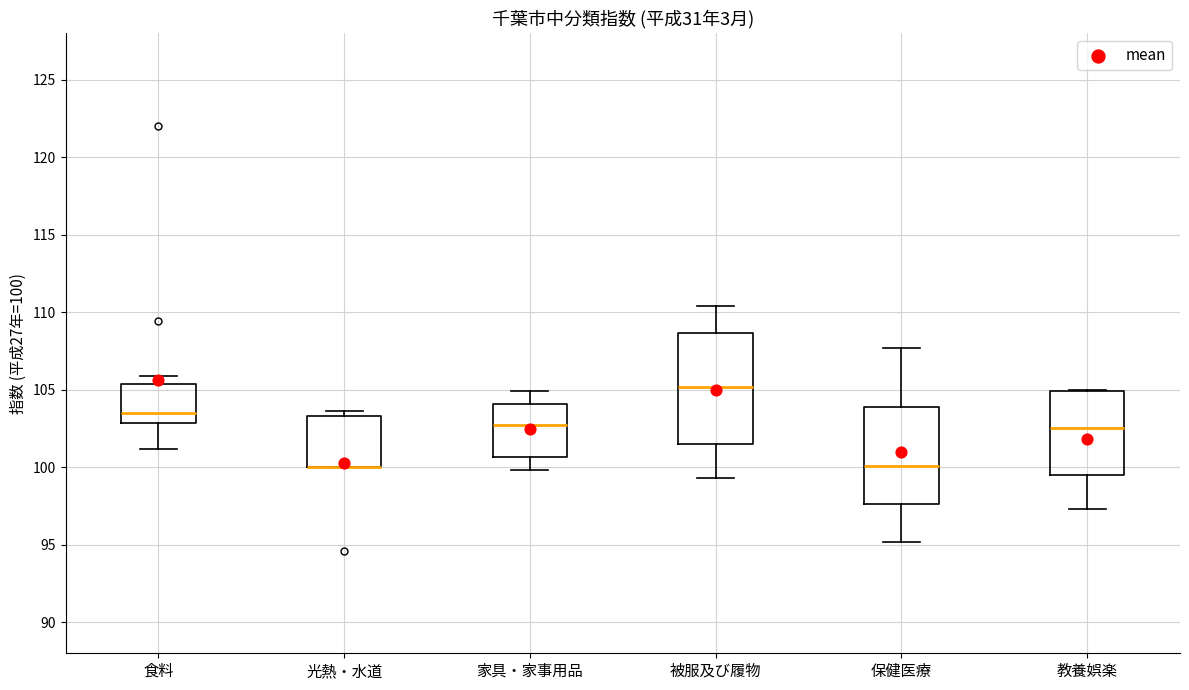

Reading left to right, transcribe this box plot: for each box, give where its median line is, the range the box spans, and where its two whiskers end, as read against the y-axis. The values are not printed on the chart, so give them approximately, as read against the axis.

食料: median 103.5, box 103.0 to 105.5, whiskers 101.0 to 106.0
光熱・水道: median 100.0 (drawn on the box's lower edge), box 100.0 to 103.5, whiskers 100.0 to 103.5 (just above the box's upper edge)
家具・家事用品: median 103.0, box 100.5 to 104.0, whiskers 100.0 to 105.0
被服及び履物: median 105.0, box 101.5 to 108.5, whiskers 99.5 to 110.5
保健医療: median 100.0, box 97.5 to 104.0, whiskers 95.0 to 107.5
教養娯楽: median 102.5, box 99.5 to 105.0, whiskers 97.5 to 105.0